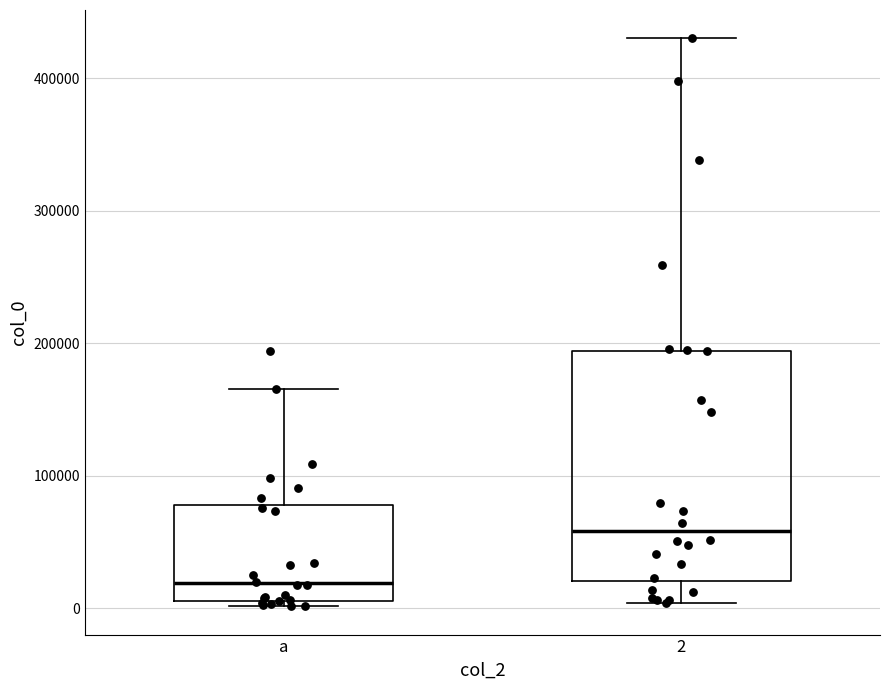

Reading left to right, transcribe this box plot: for each box, give where its median line is, the range the box spans, and where its two whiskers end, as read against the y-axis. The values are not printed on the chart, so give them approximately, as read against the axis.

a: median 20000, box 10000 to 80000, whiskers 0 to 170000
2: median 60000, box 20000 to 190000, whiskers 0 to 430000